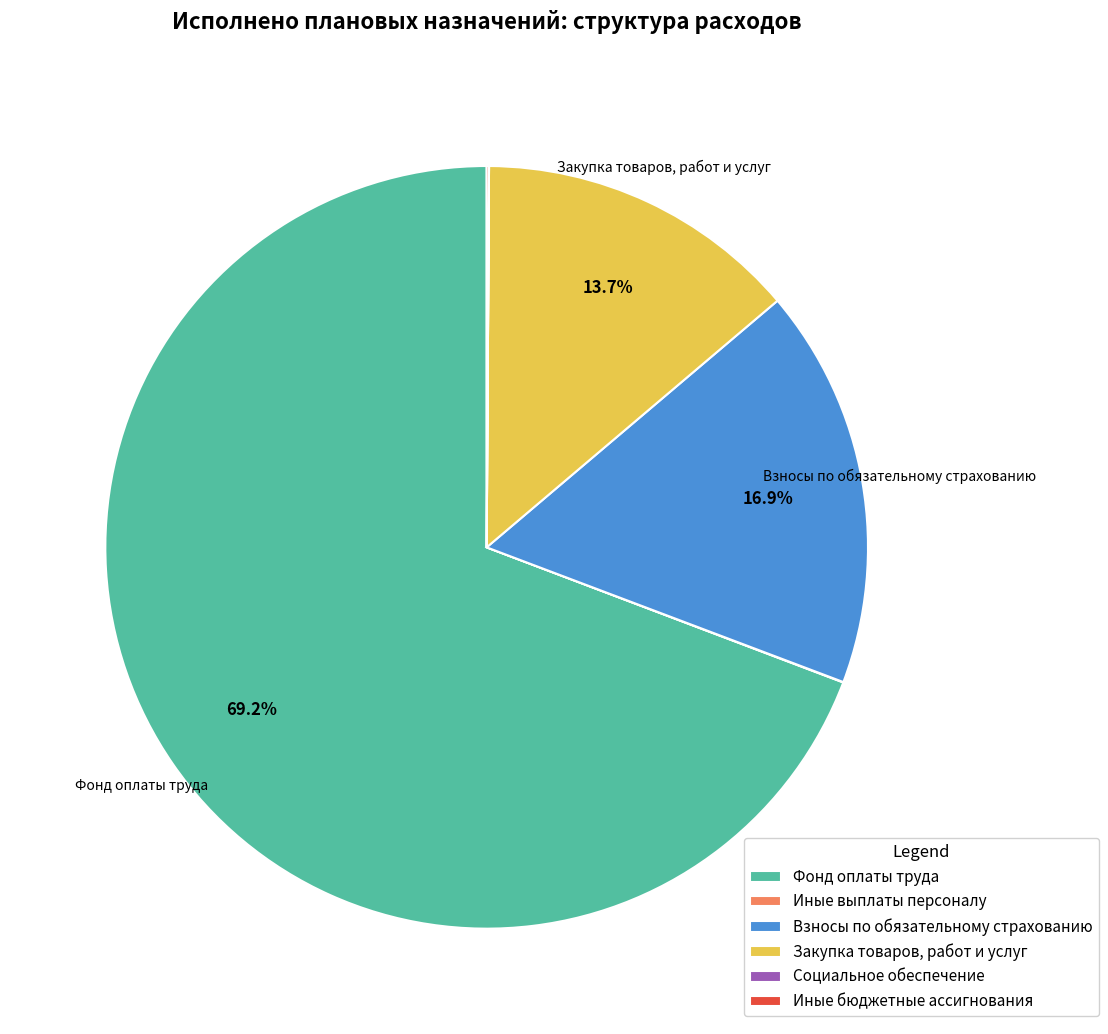

Does any single category account for the majority?

Yes